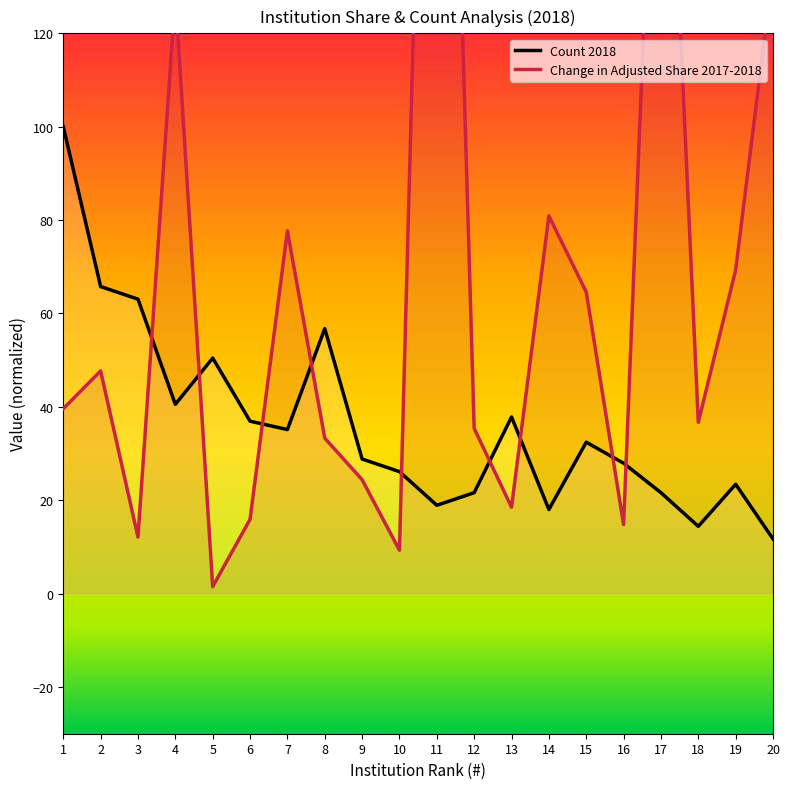

How many times do Count 2018 and Change in Adjusted Share 2017-2018 cross each other?

9